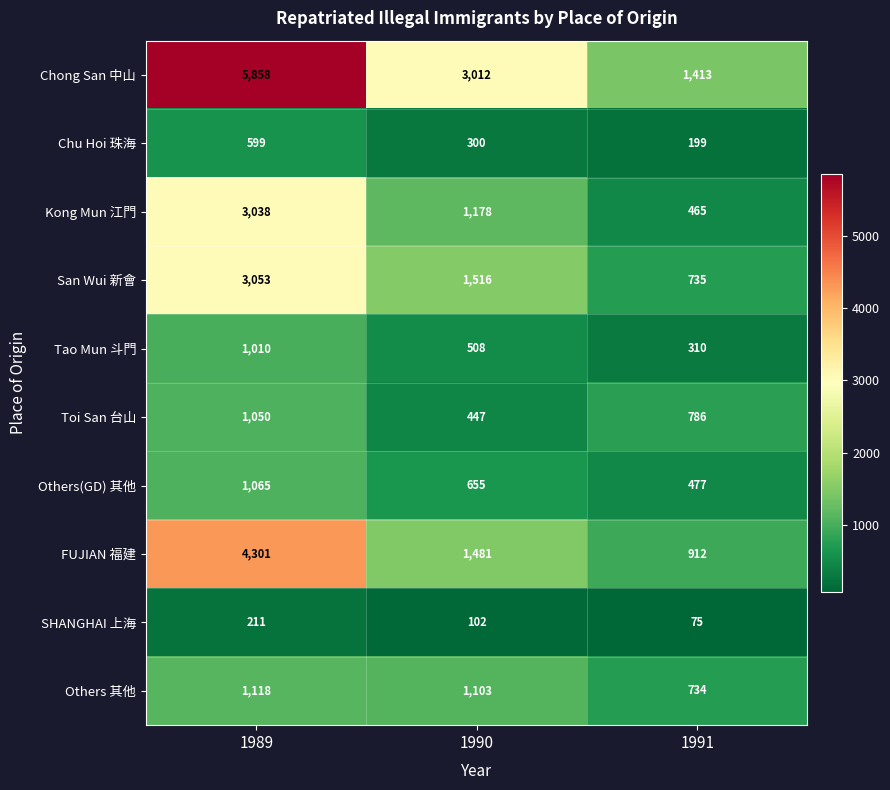

Which series has the largest range (max minus min)?

Chong San 中山